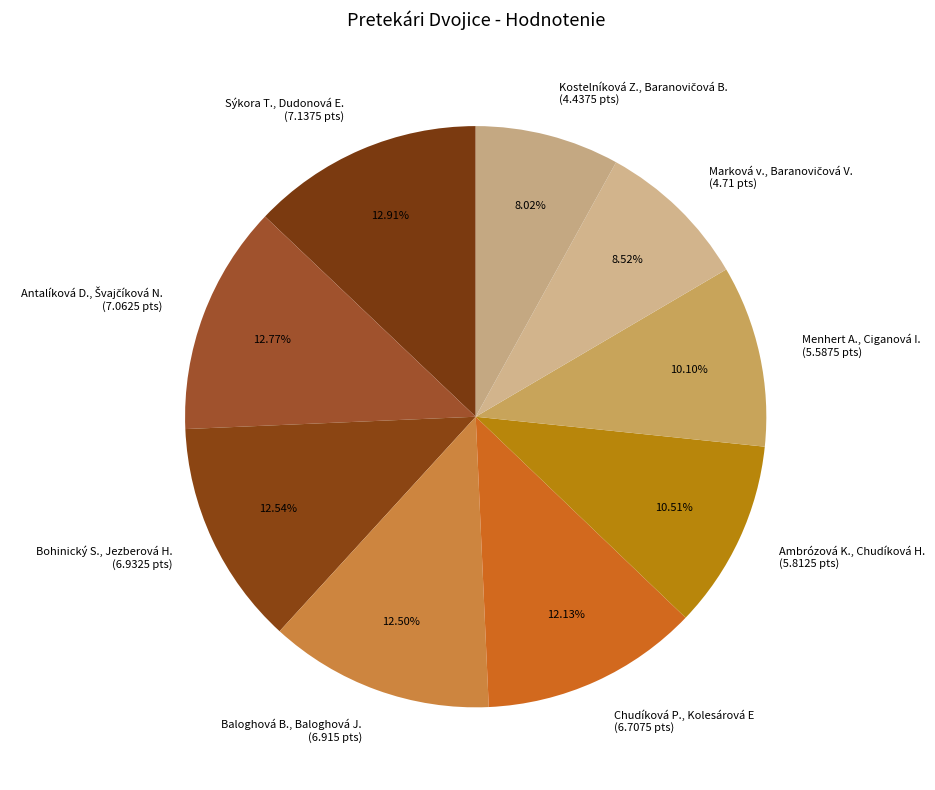

What is the total percentage of Baloghová B., Baloghová J. and Bohinický S., Jezberová H.?

25.0%